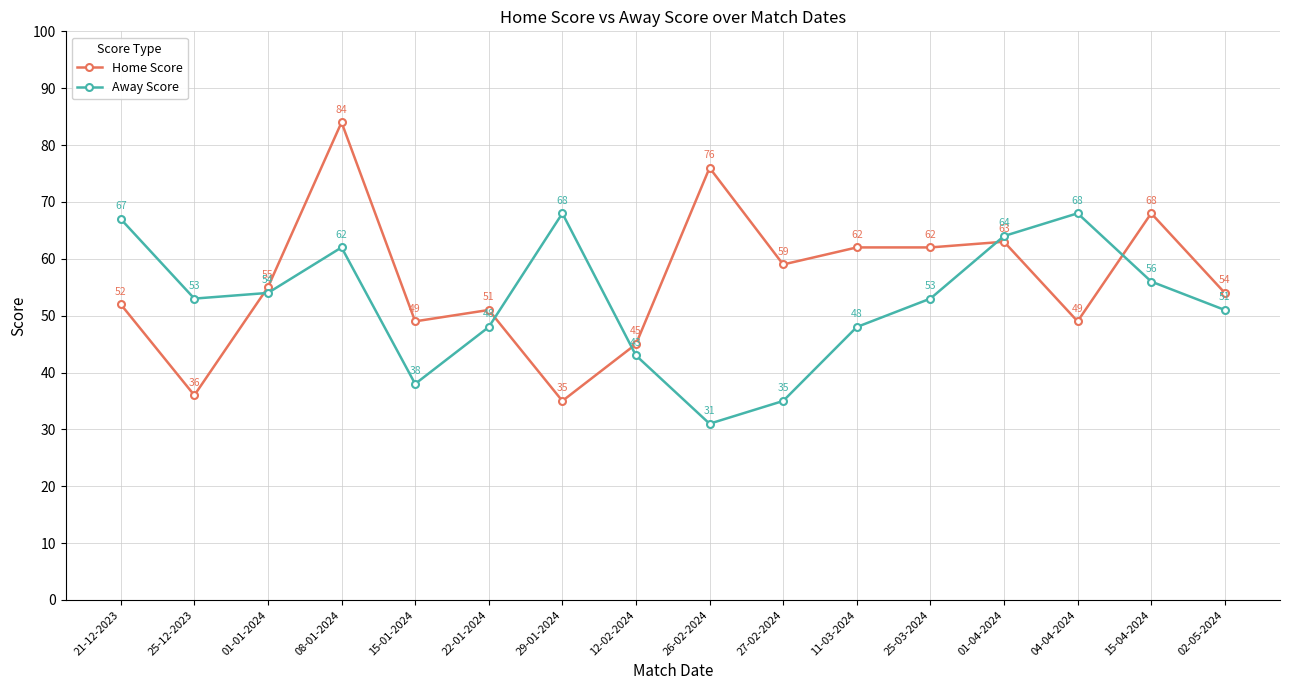

What position from the right is 12-02-2024?

9